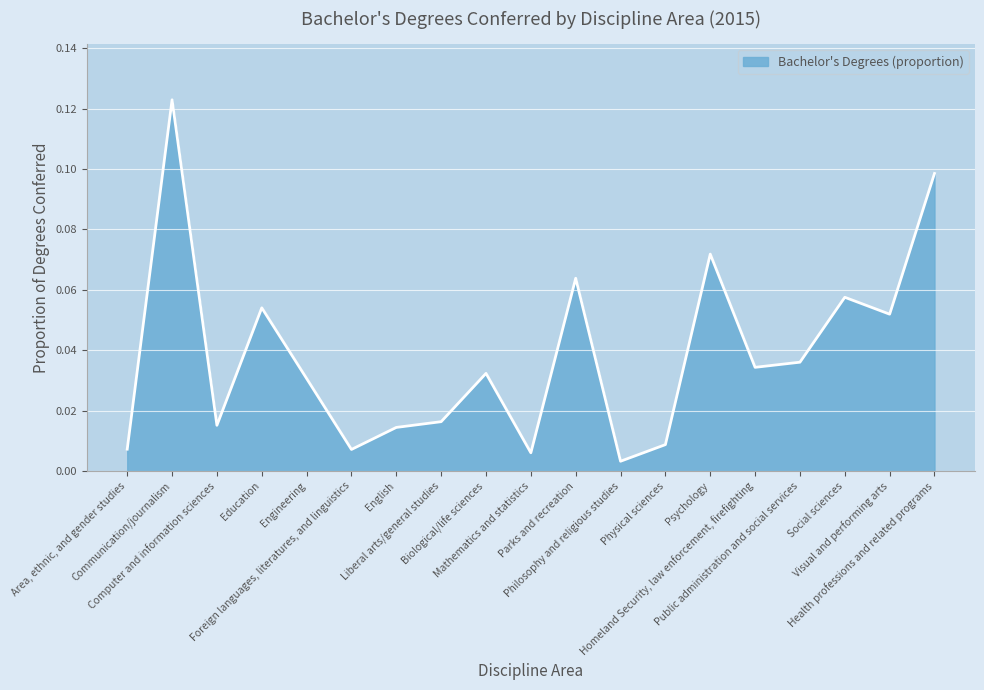

Does the chart display data point markers on the line(s)?

No